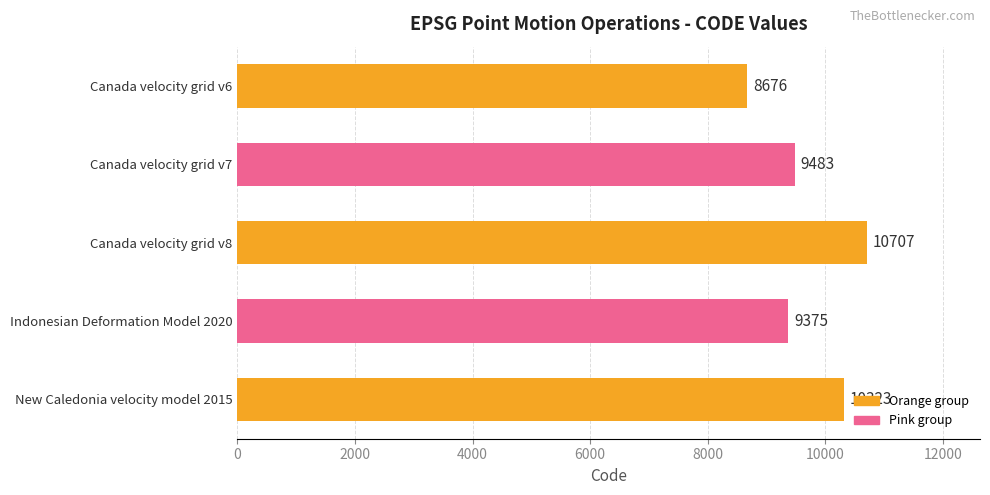

Approximately how many times larger is the value at Canada velocity grid v6 compared to Indonesian Deformation Model 2020?

0.9